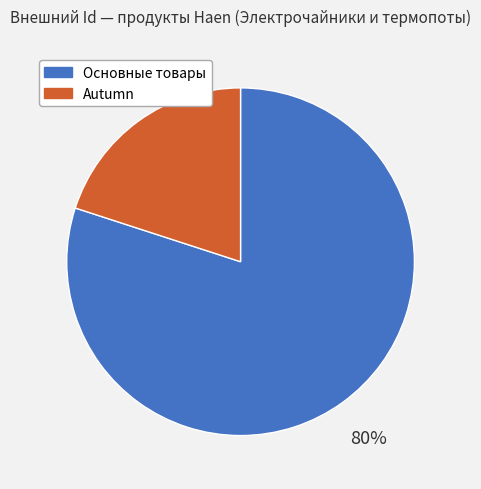

Do Основные товары and Autumn together represent more than half of the pie?

Yes